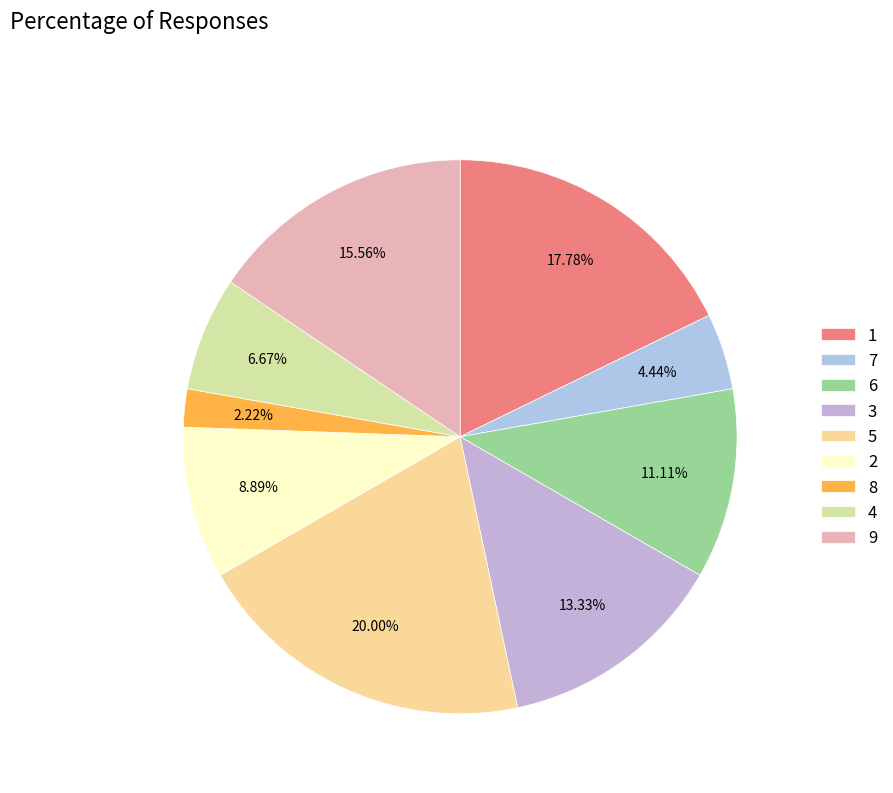

Which category has the smallest portion of the pie?

8